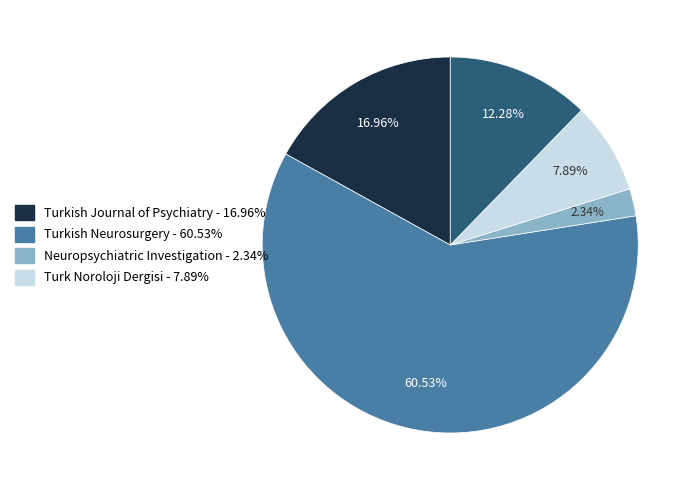

Is there a majority slice in this chart?

Yes